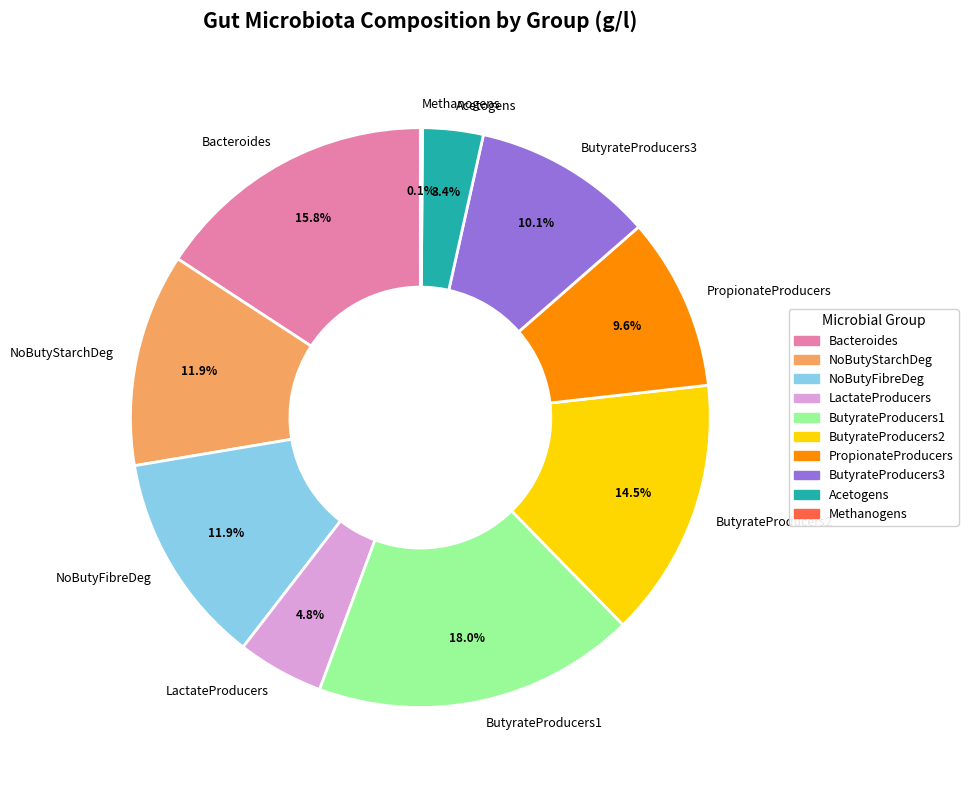

What percentage is NOT represented by LactateProducers?

95.2%